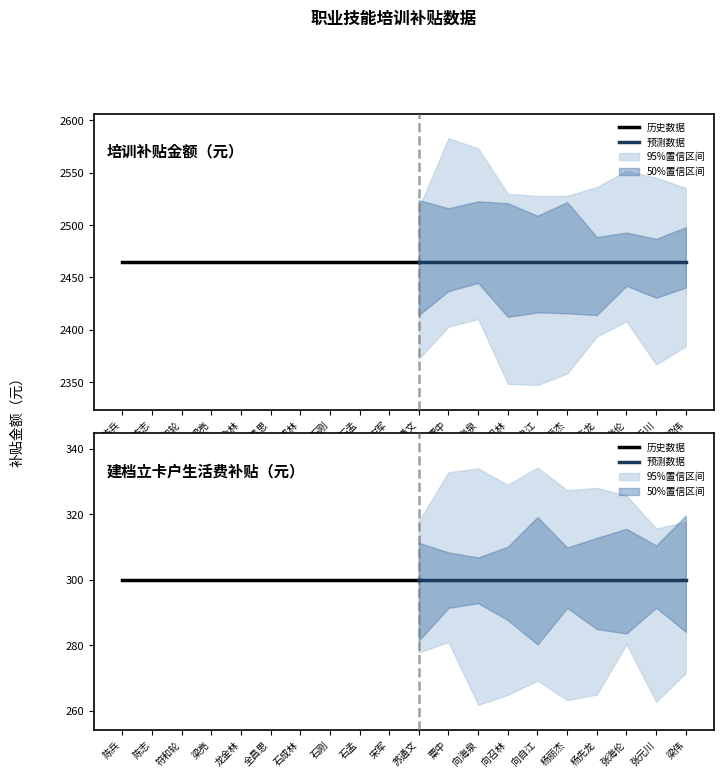

Read the 建档立卡户生活费补贴（元） value at 宋军.

300